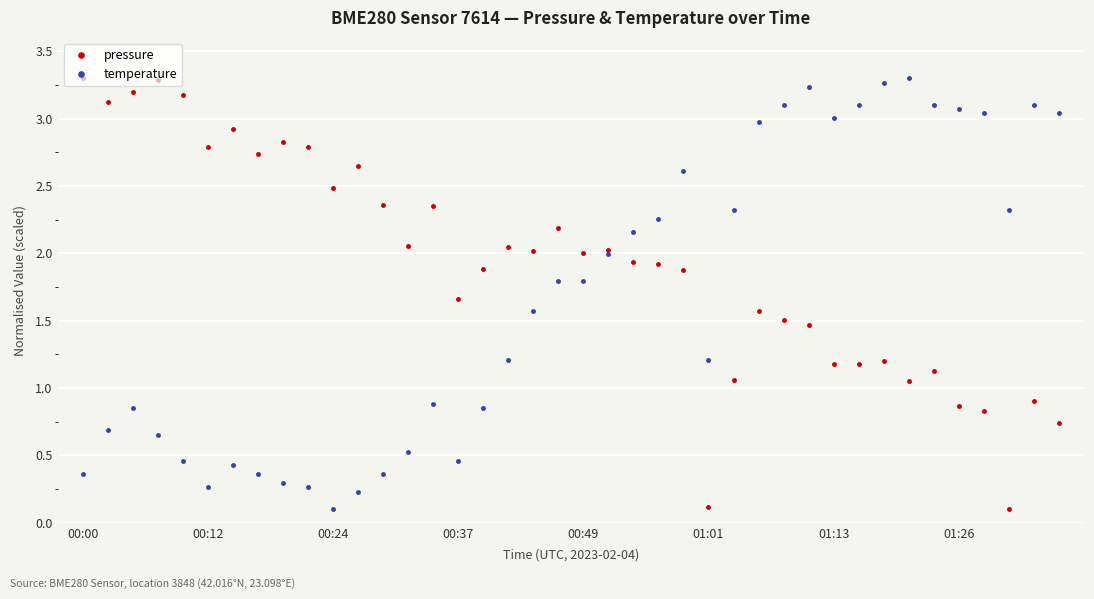

At how many categories does at least one series exceed 0?

40